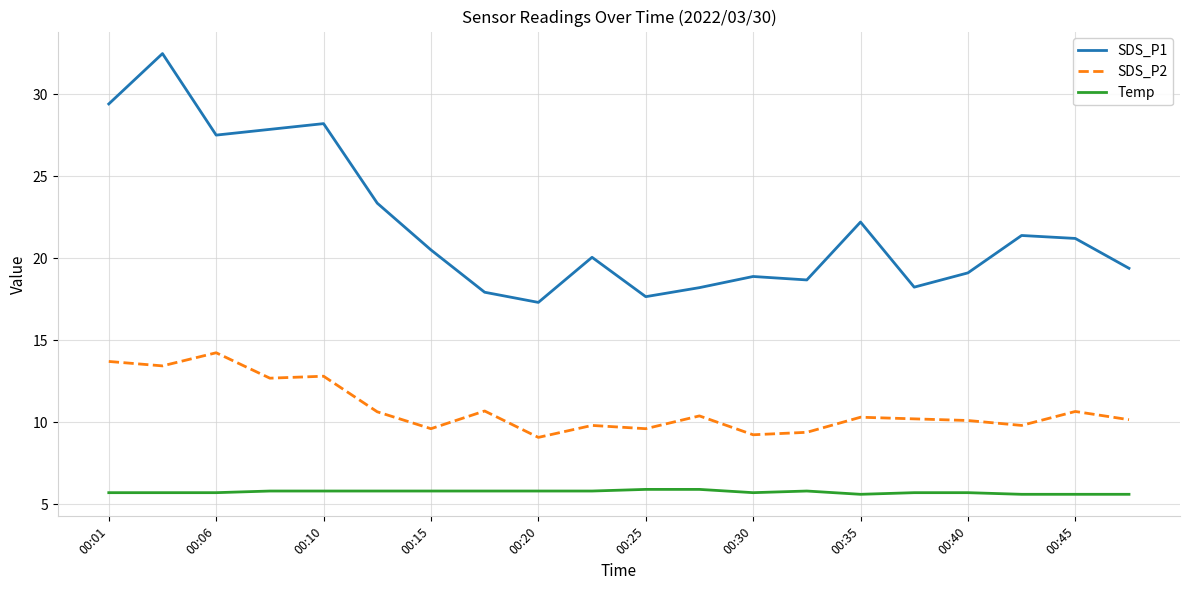

Which series has the widest spread of values?

SDS_P1